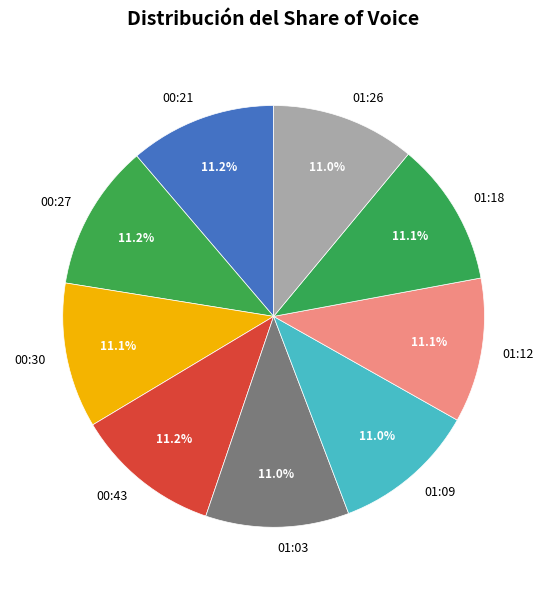

Is 01:12 the majority of the pie?

No